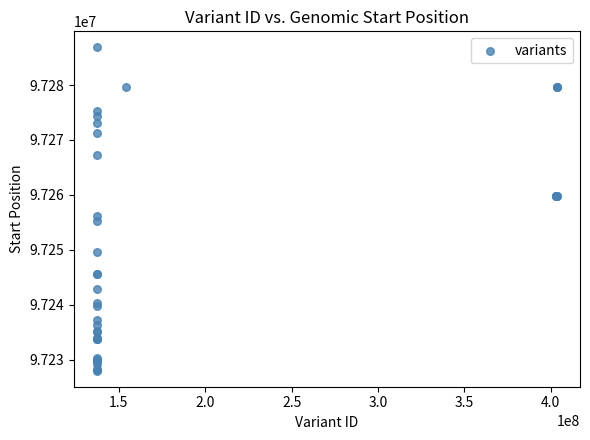

What Y value in the scatter plot is closest to 97257414?

97256146